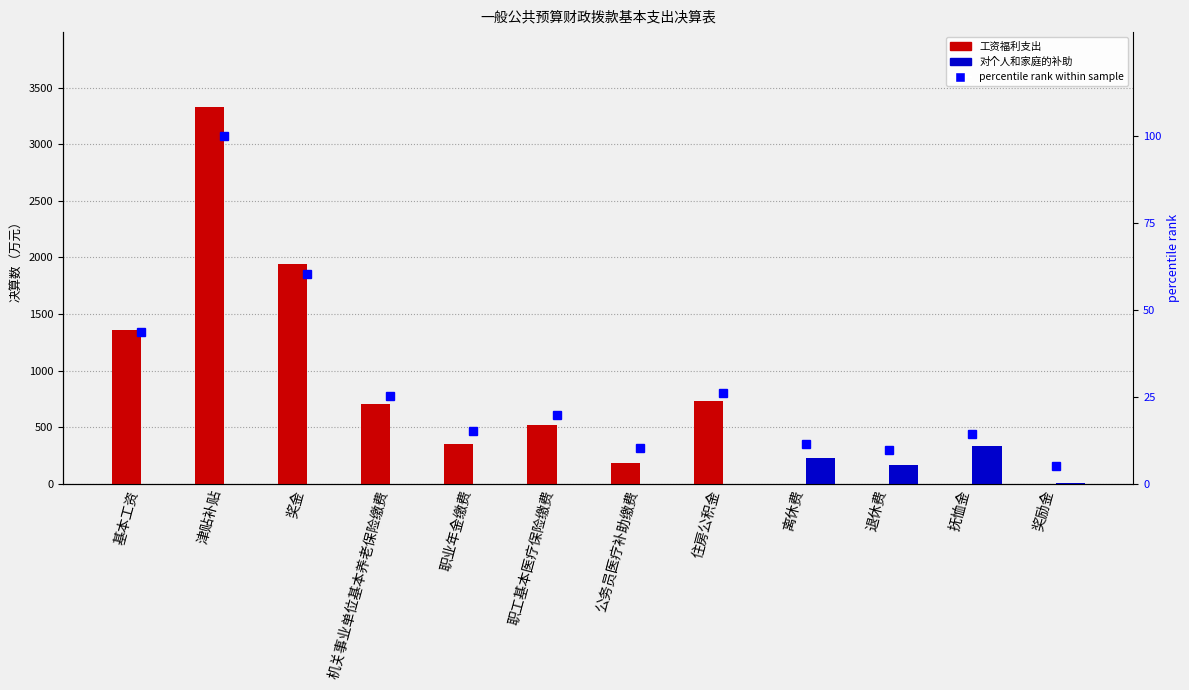

What is the maximum value for percentile rank within sample?

100.0